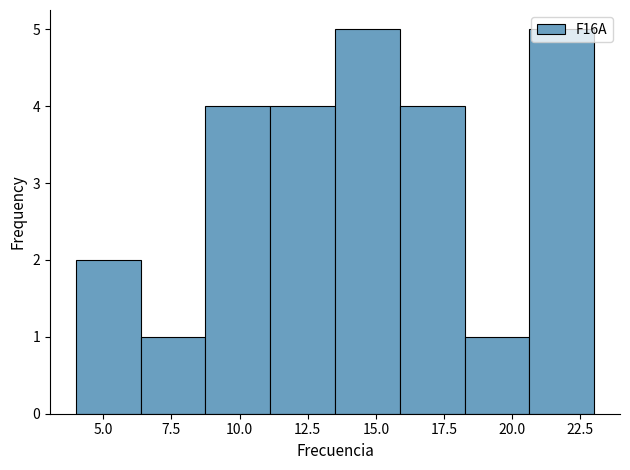

Reading left to right, list every bar in this chart as the range it spans on the x-axis followed by its height. Neither the bar edges nor the heights are printed on the chart, so give them approximately, as read against the axes.

4.0 to 6.5: 2
6.5 to 9.0: 1
9.0 to 11.0: 4
11.0 to 13.5: 4
13.5 to 16.0: 5
16.0 to 18.5: 4
18.5 to 20.5: 1
20.5 to 23.0: 5